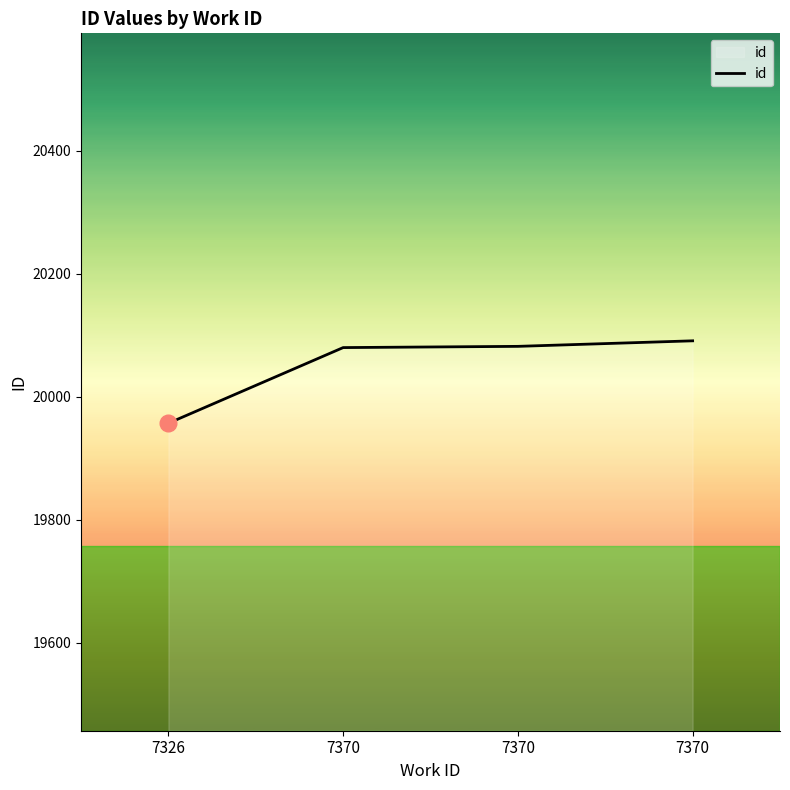

Does the chart have visible grid lines?

No